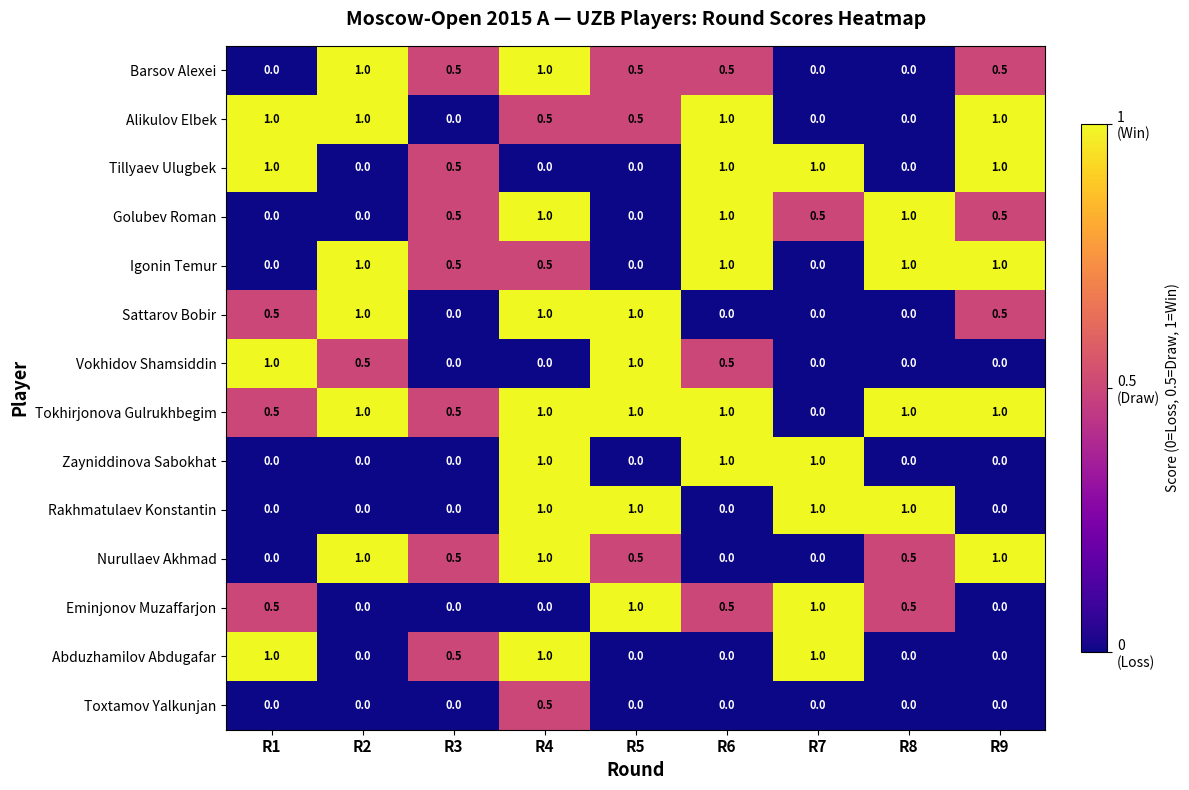

What is the maximum value shown in the chart?

1.0